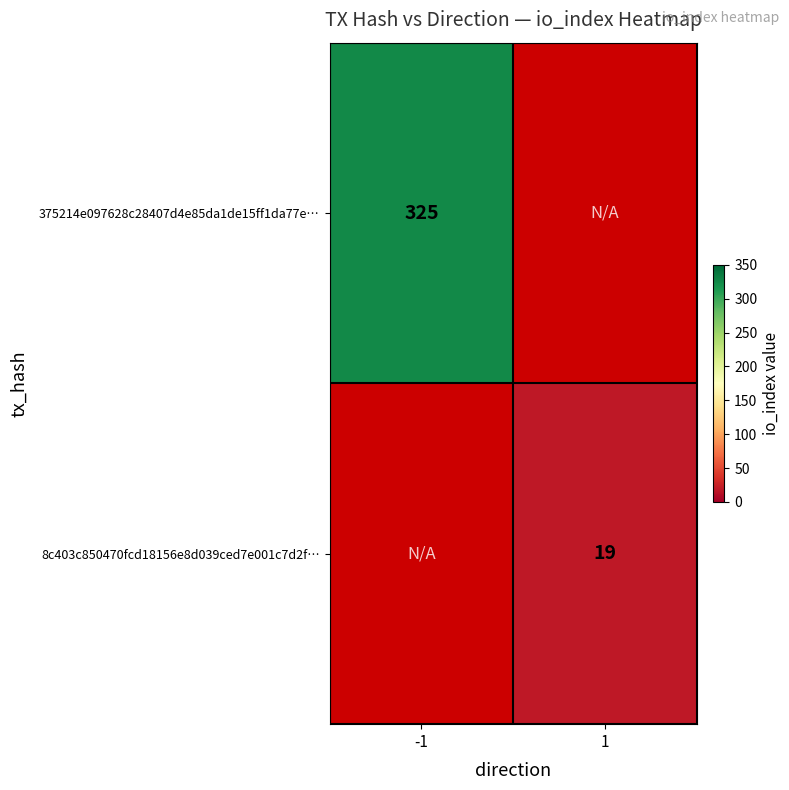

How many series are shown in this chart?

2